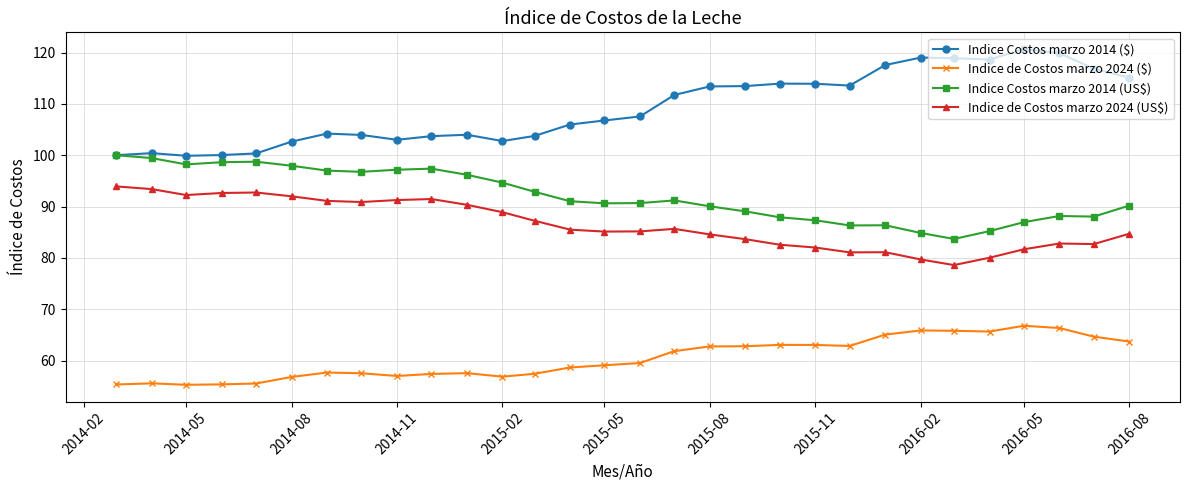

True or false: Indice de Costos marzo 2024 ($) and Indice Costos marzo 2014 ($) intersect in this chart.

False